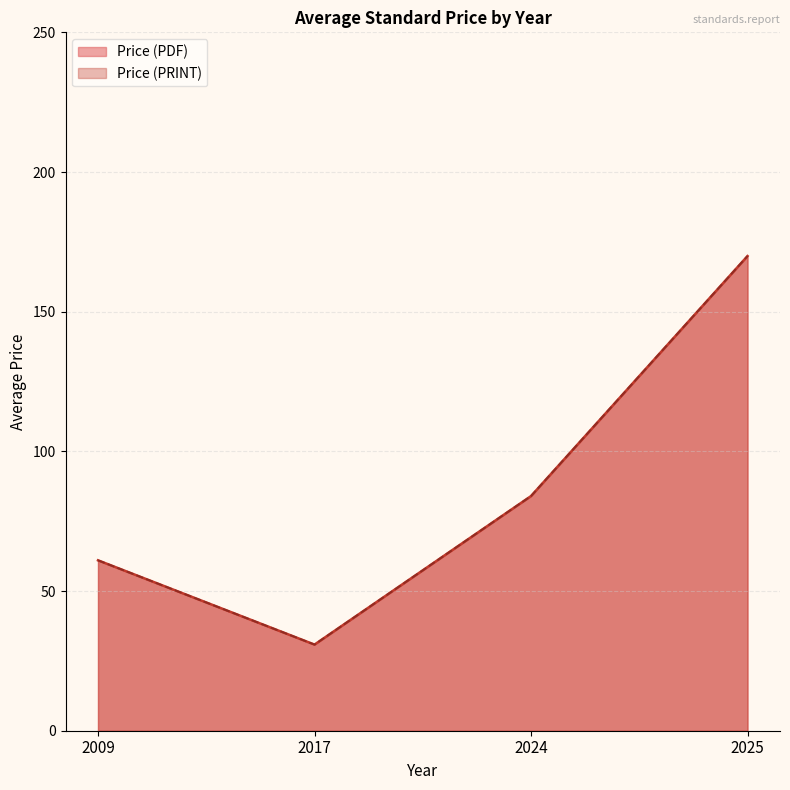

Does the chart have visible grid lines?

Yes